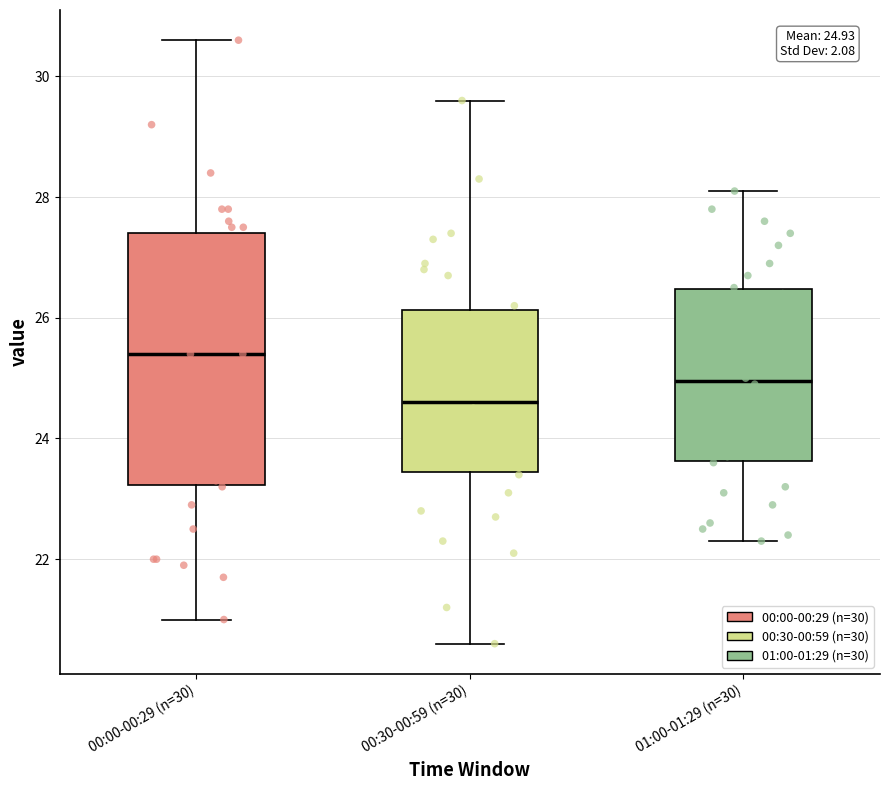

Which box's median line is the lowest?

00:30-00:59 (n=30)